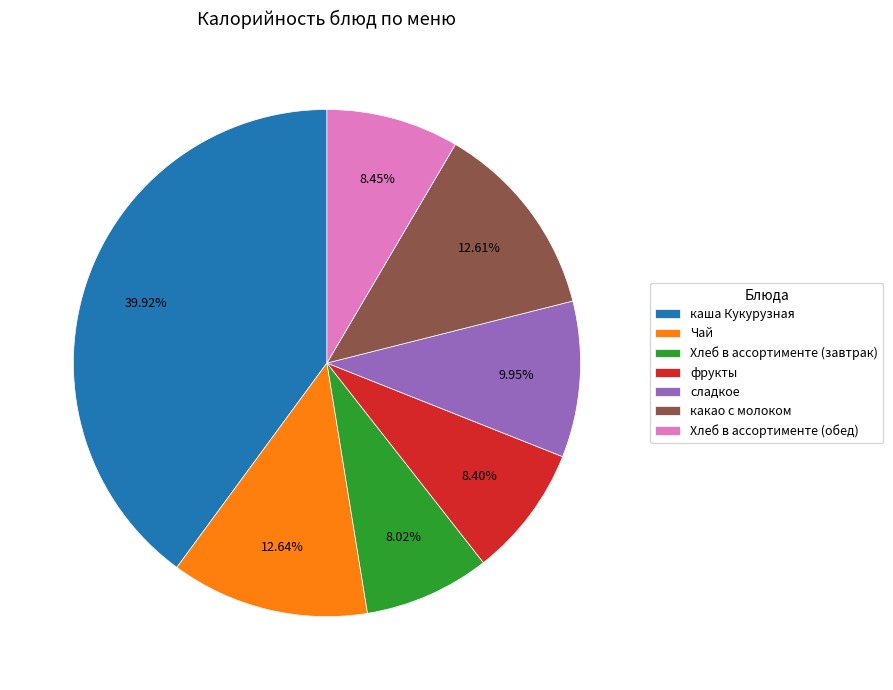

Is there any slice that represents more than half of the pie?

No